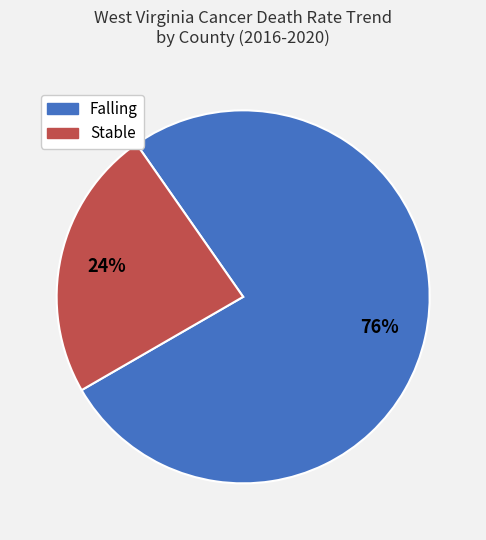

Is there any slice that represents more than half of the pie?

Yes